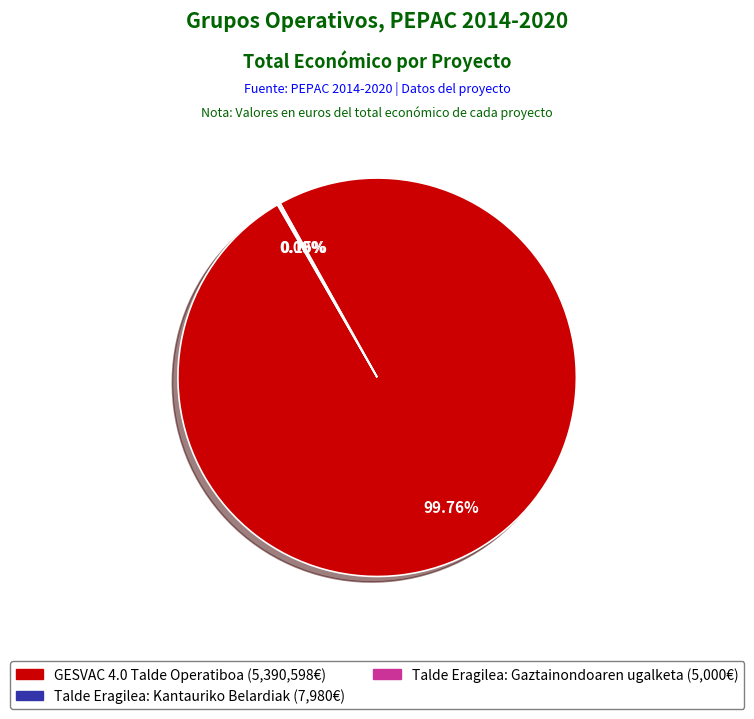

Which category has the biggest portion of the pie?

GESVAC 4.0 Talde Operatiboa